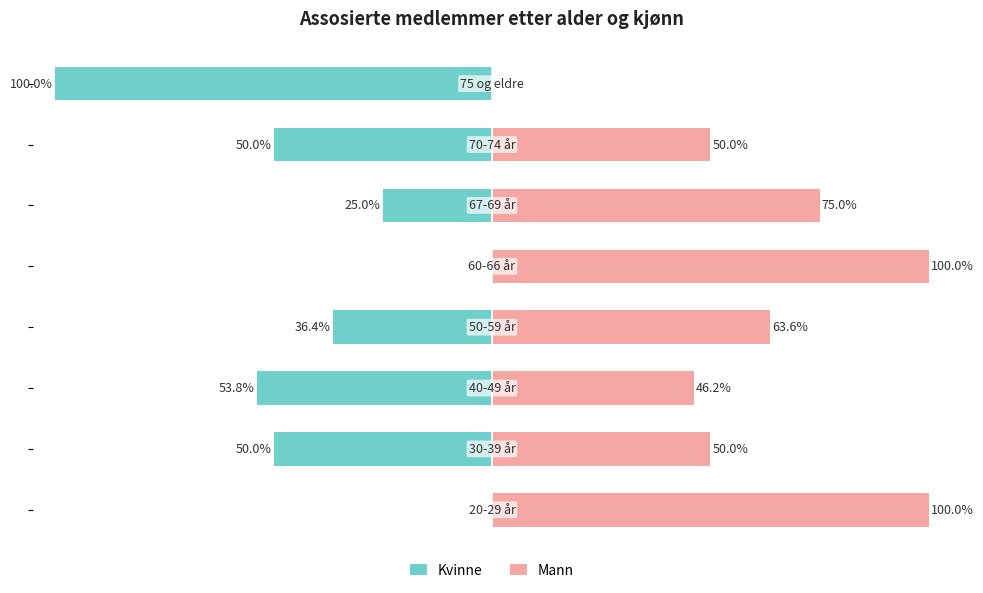

List the labels in order of Kvinne value, smallest first.

7, 2, 1, 6, 3, 5, 0, 4